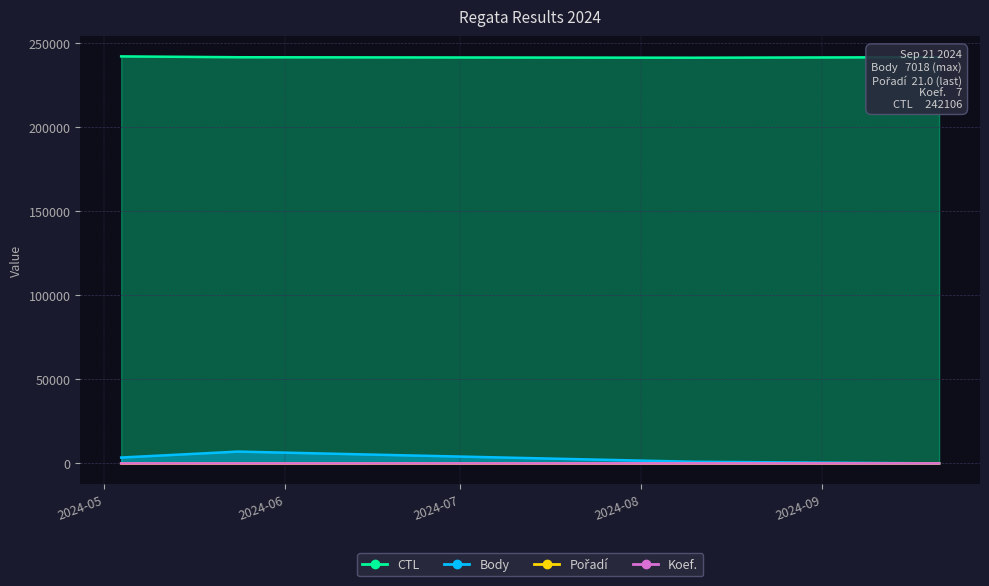

True or false: Koef. and CTL cross at least once.

False